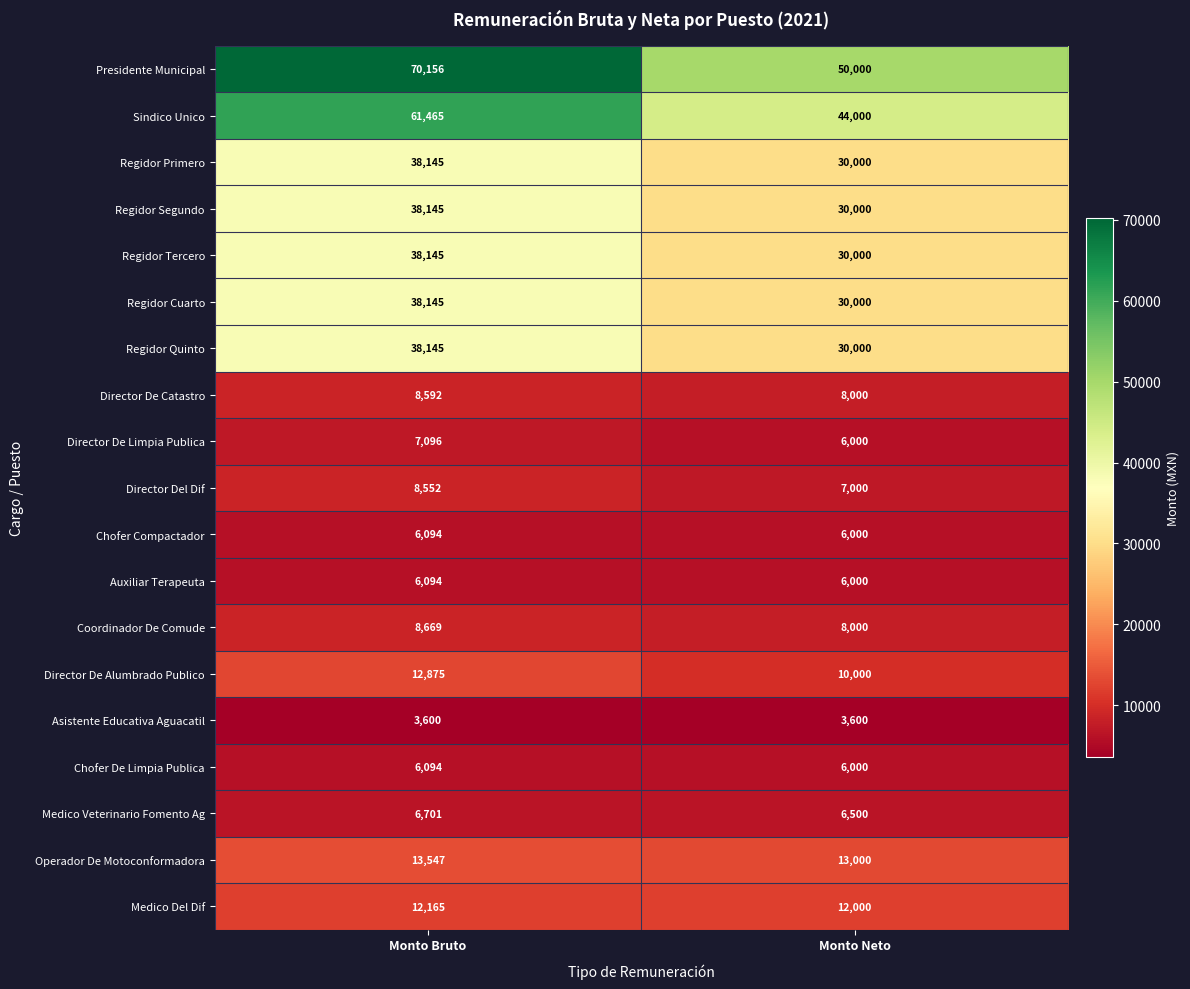

What is the total value across all series at Monto Neto?

336100